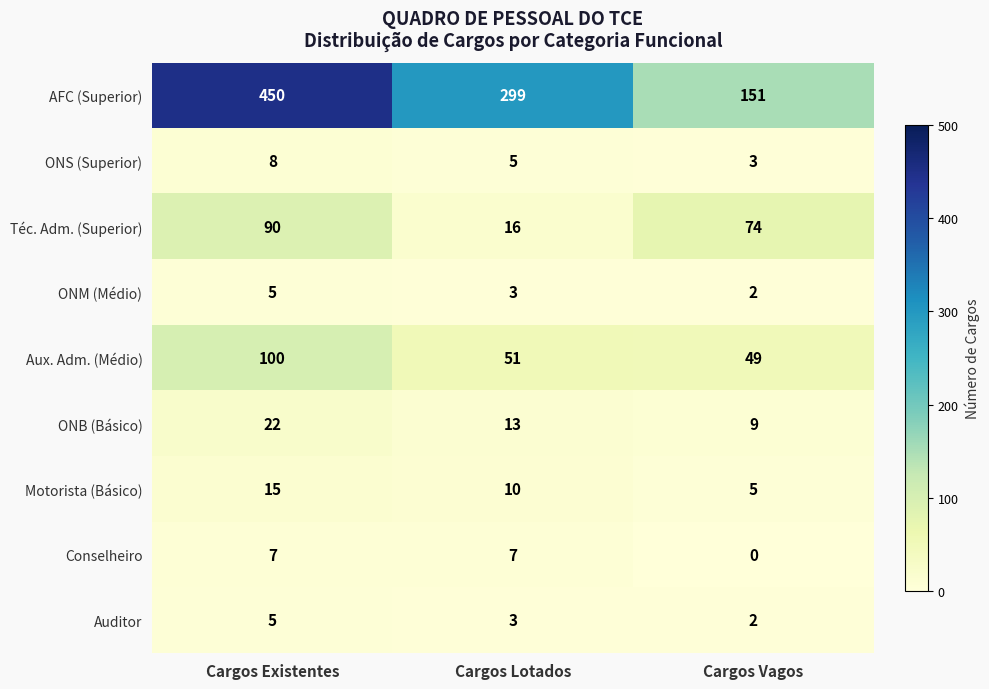

What is the difference between the maximum and minimum values in the Téc. Adm. (Superior) series?

74